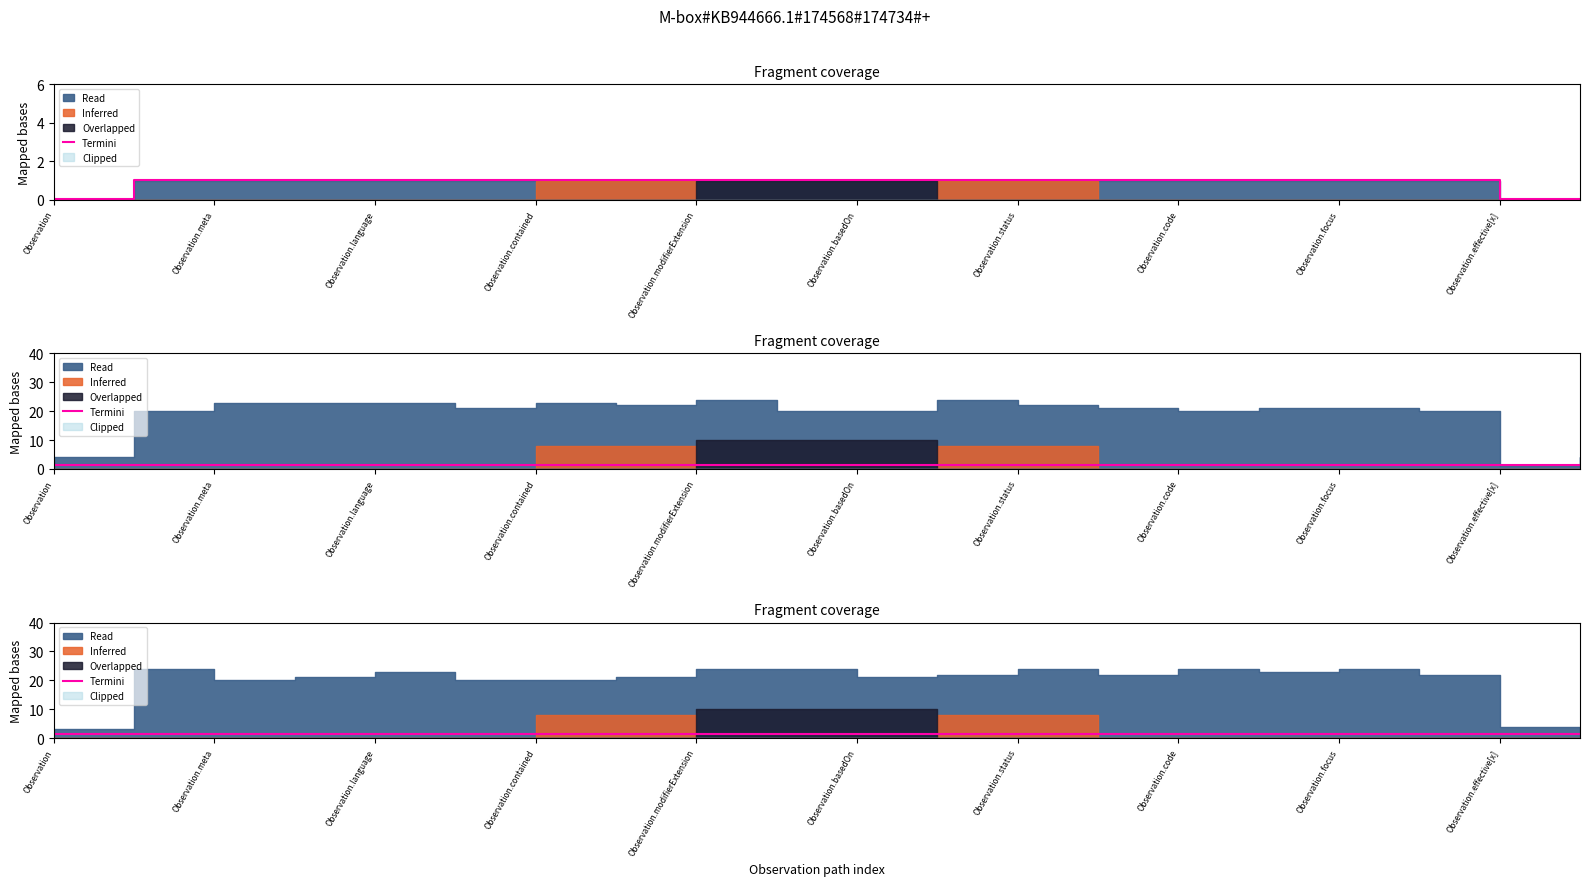

True or false: Read and Inferred intersect in this chart.

False